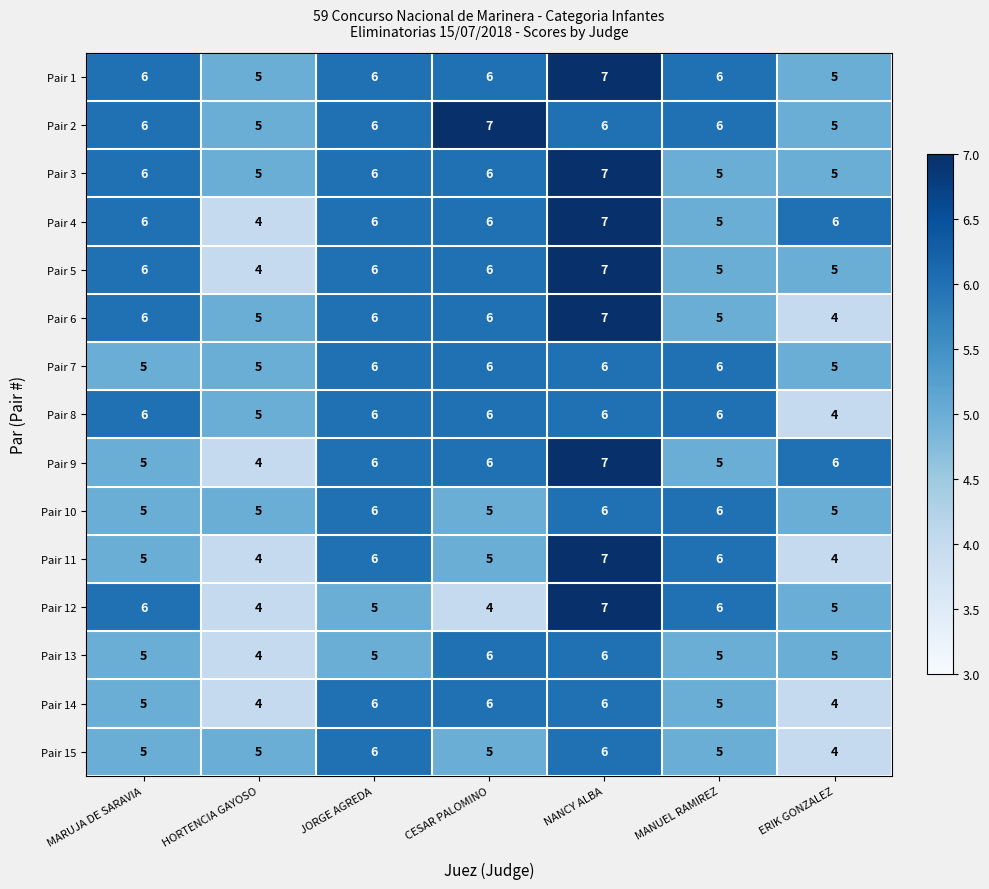

What is the sum of the Pair 9 values at HORTENCIA GAYOSO and MARUJA DE SARAVIA?

9